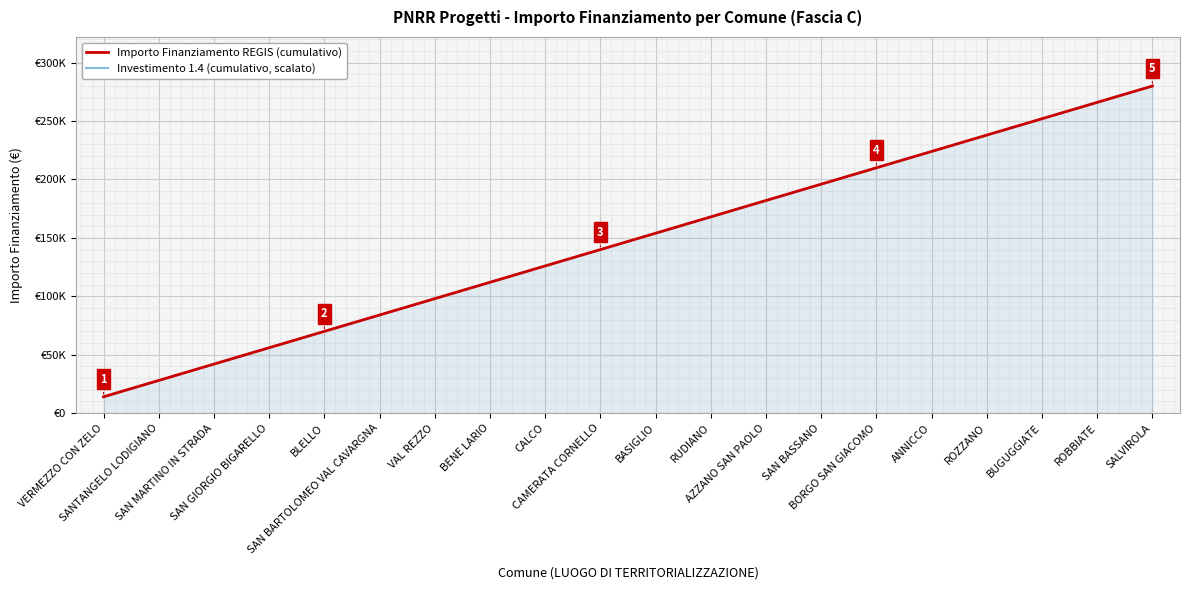

What are all the series names shown in the legend?

Importo Finanziamento REGIS (cumulativo), Investimento 1.4 (cumulativo, scalato)